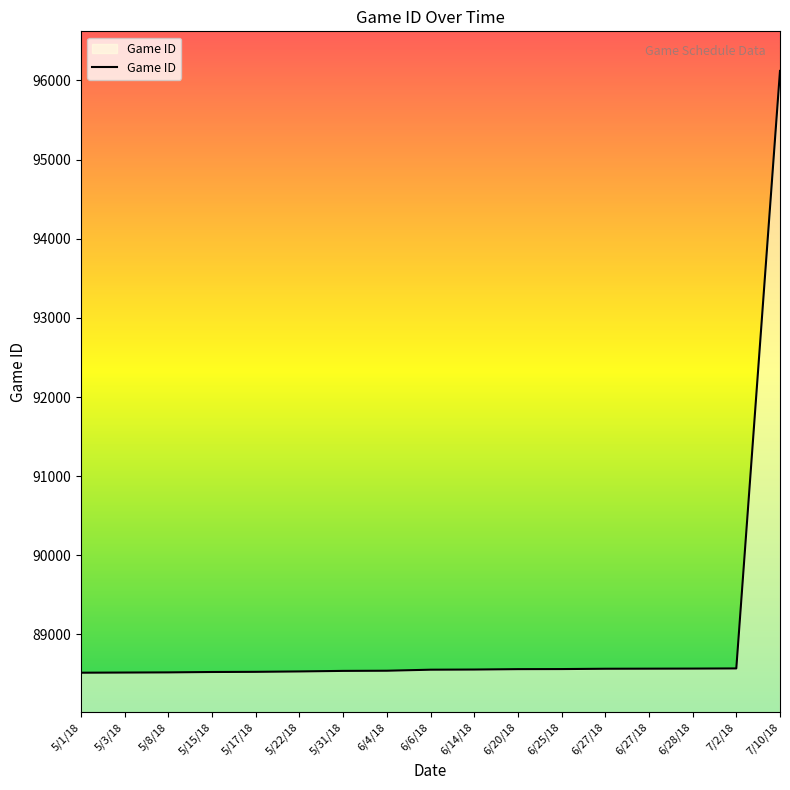

Rank the categories by value from lowest to highest.

5/1/18, 5/3/18, 5/8/18, 5/15/18, 5/17/18, 5/22/18, 5/31/18, 6/4/18, 6/6/18, 6/14/18, 6/20/18, 6/25/18, 6/27/18, 6/27/18, 6/28/18, 7/2/18, 7/10/18